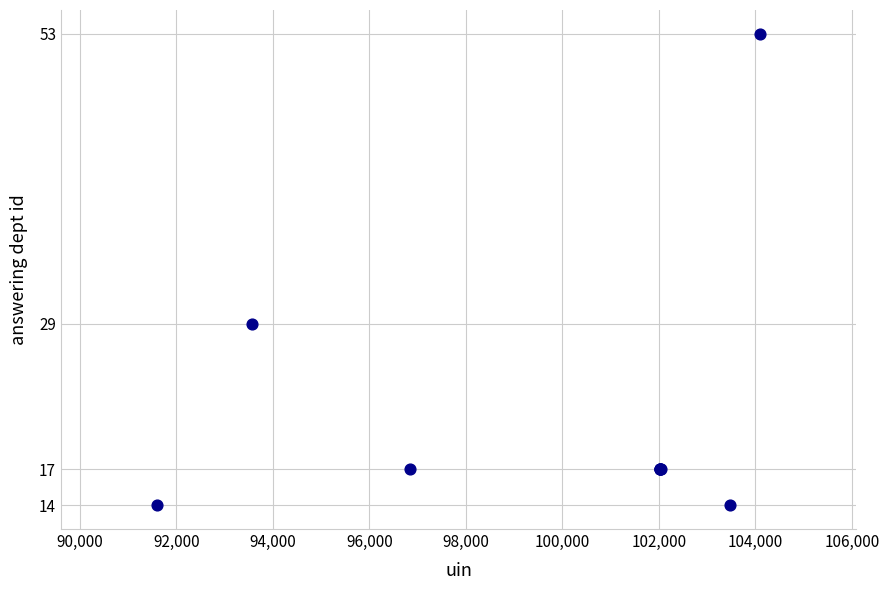

What Y value in the scatter plot is closest to 33?

29